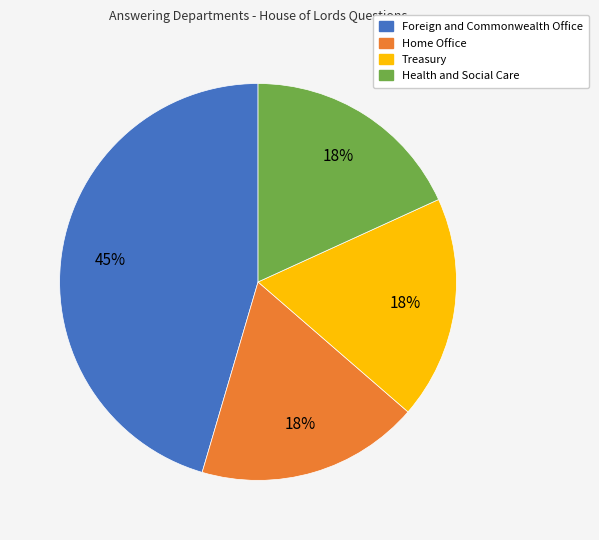

To the nearest percent, what percentage of the pie is Treasury?

18%